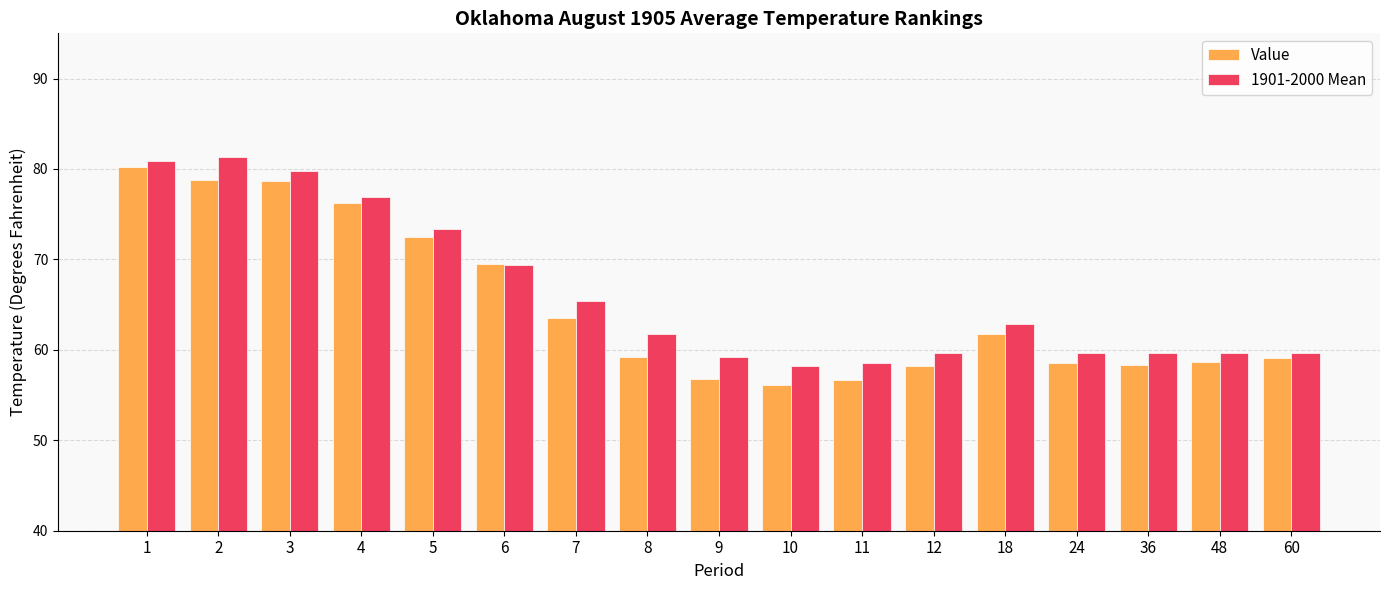

The 1901-2000 Mean series shows 59.2 at 9. True or false?

True